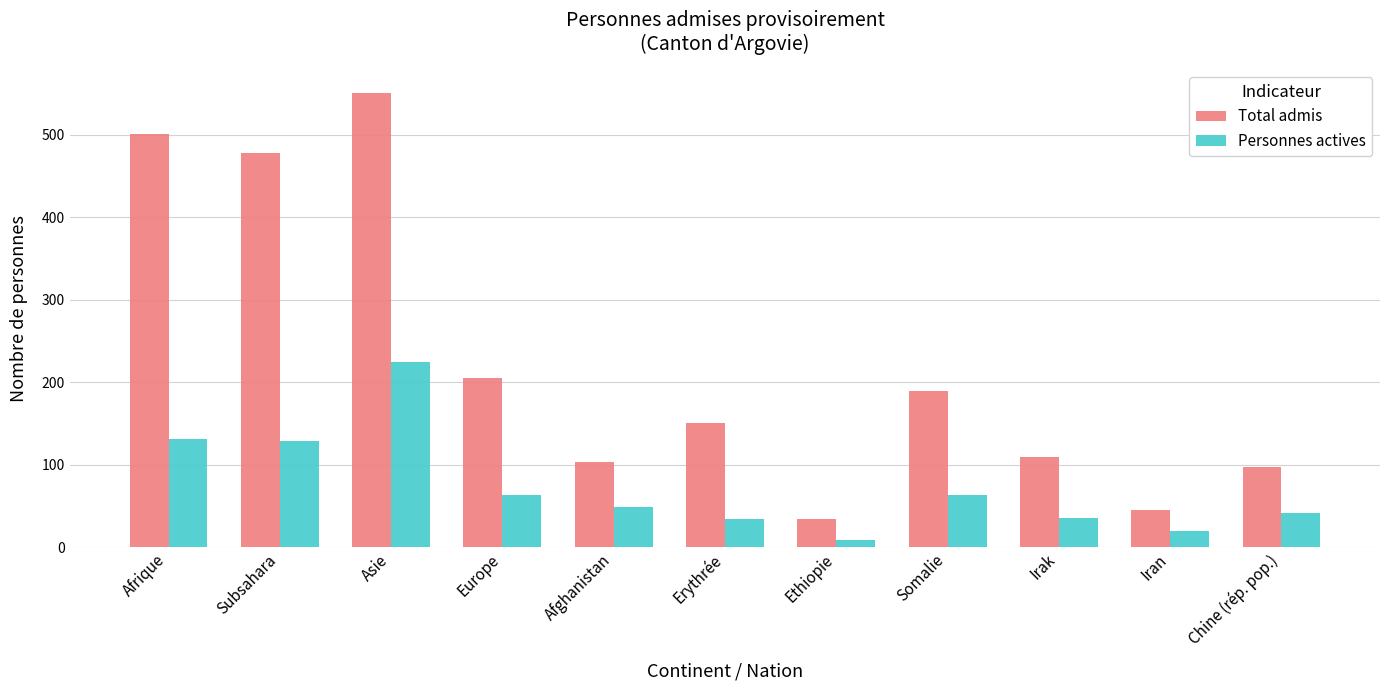

What are all the series names shown in the legend?

Total admis, Personnes actives